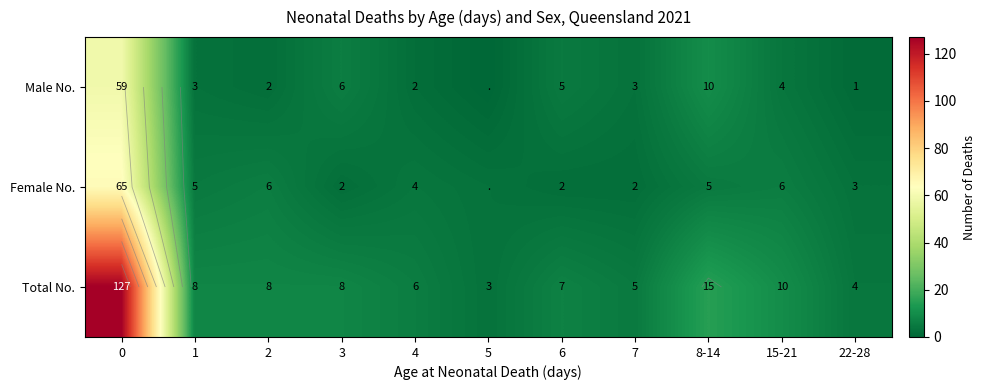

List the labels in order of Female No. value, smallest first.

3, 6, 7, 5, 22-28, 4, 1, 8-14, 2, 15-21, 0